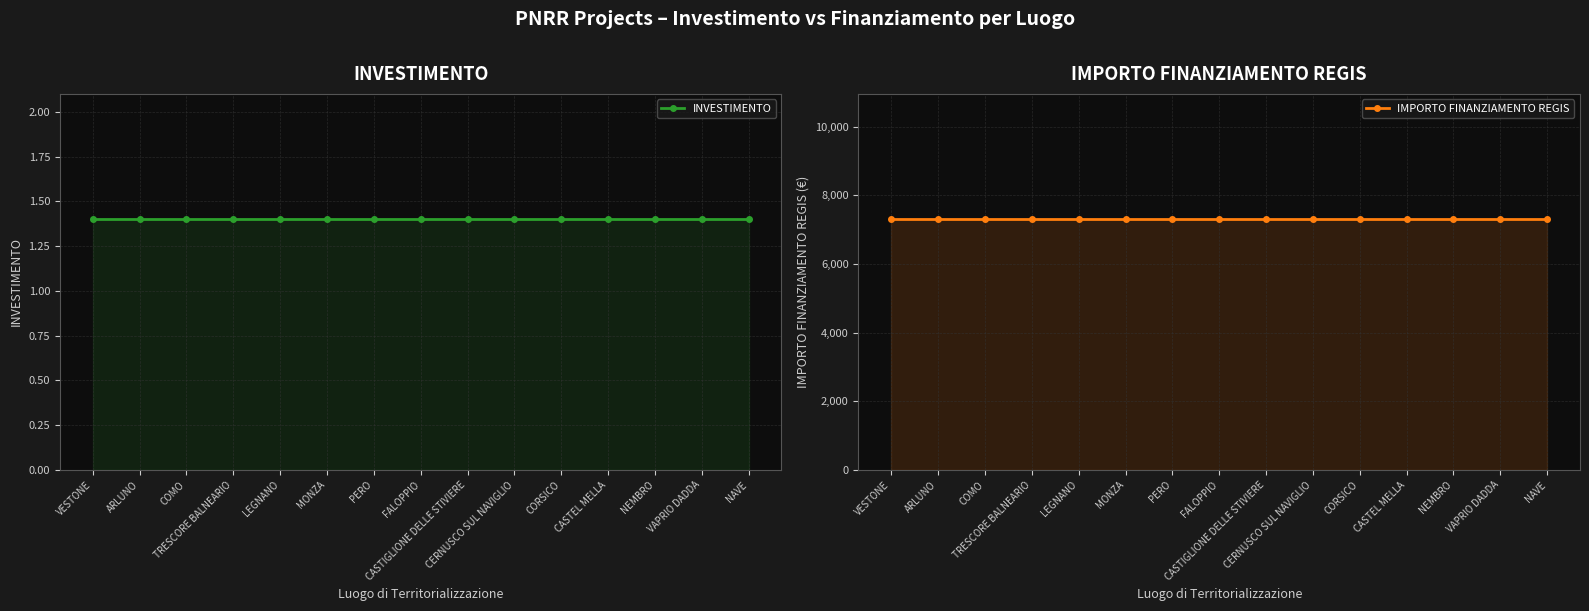

What is the difference between the highest and lowest values at CASTEL MELLA?

7299.6